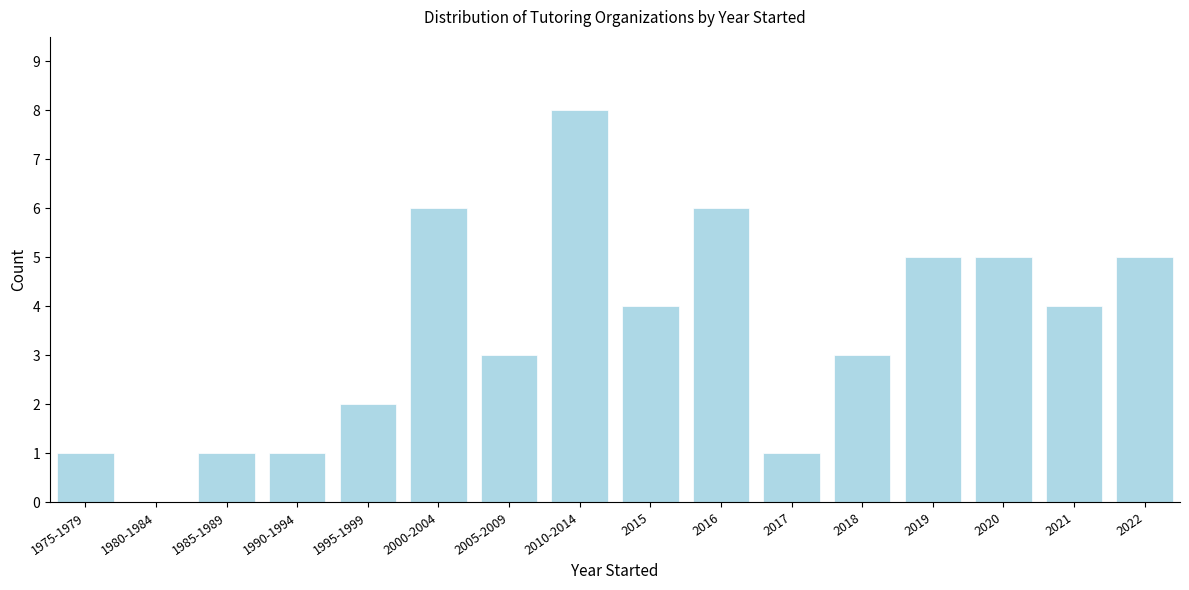

Reading left to right, extract all data points from this chart.

1975-1979=1	1980-1984=0	1985-1989=1	1990-1994=1	1995-1999=2	2000-2004=6	2005-2009=3	2010-2014=8	2015=4	2016=6	2017=1	2018=3	2019=5	2020=5	2021=4	2022=5